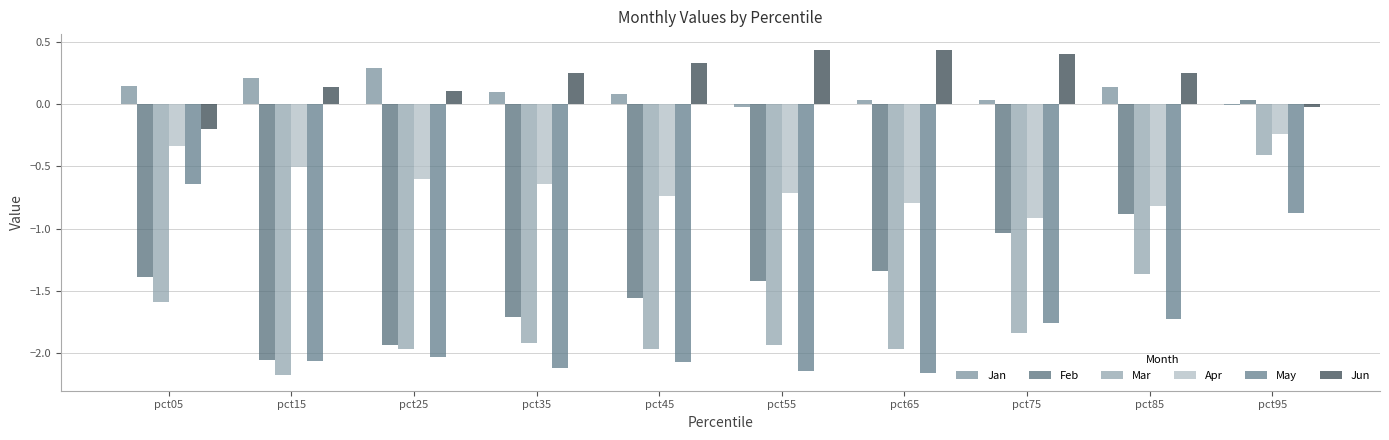

Between pct45 and pct65, which series saw the biggest shift?

Feb